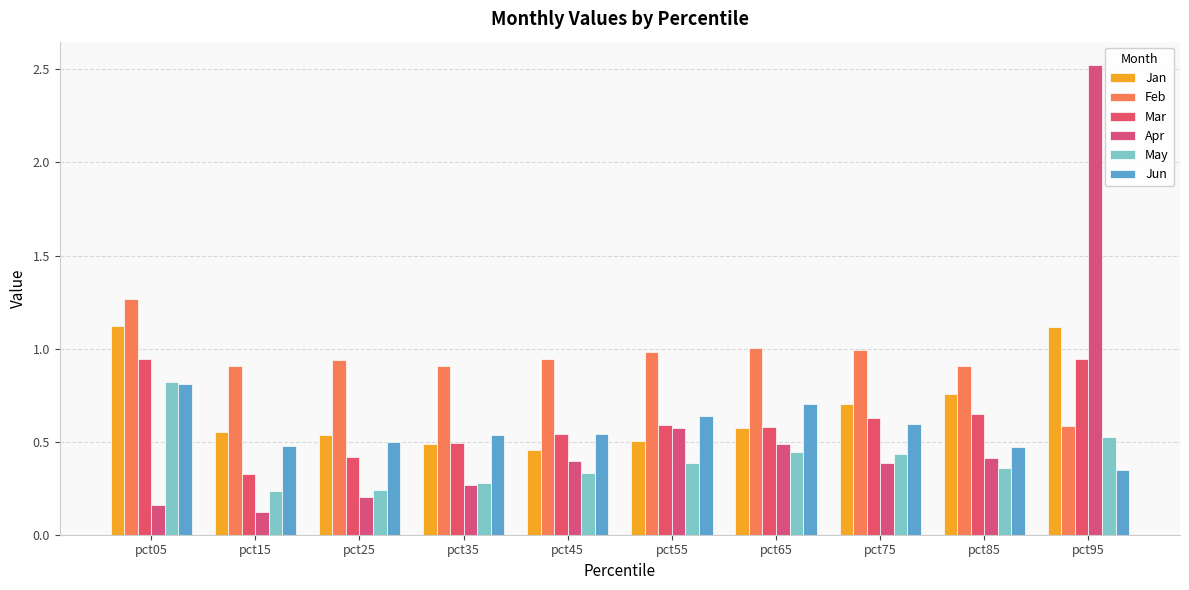

At which label is Feb closest to 0?

pct95